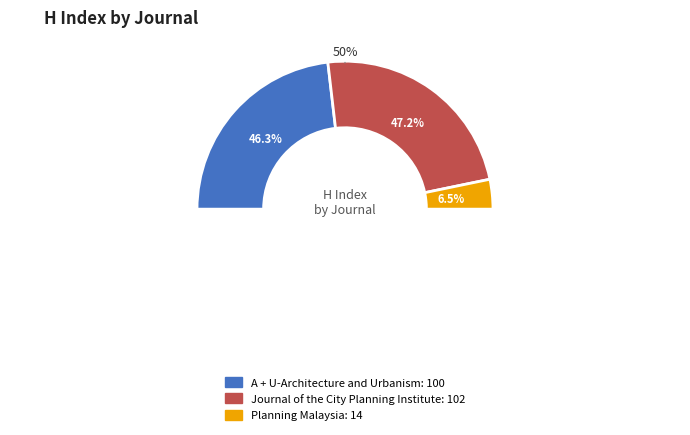

True or false: Planning Malaysia accounts for 1% of the total.

False